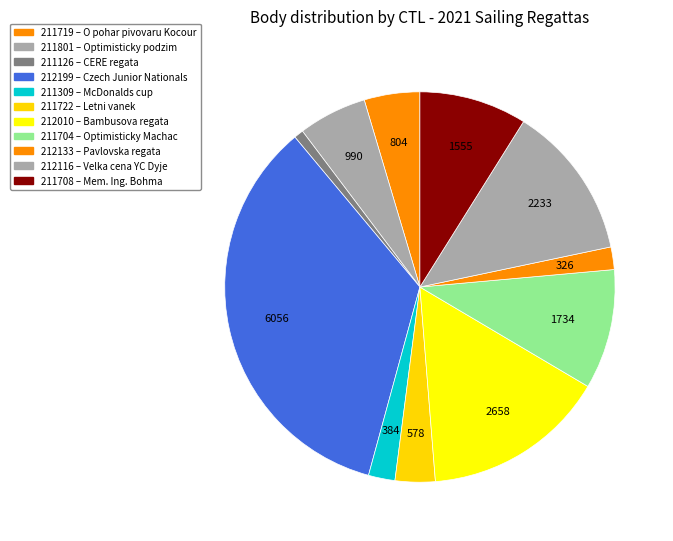

How many segments does this pie chart have?

11